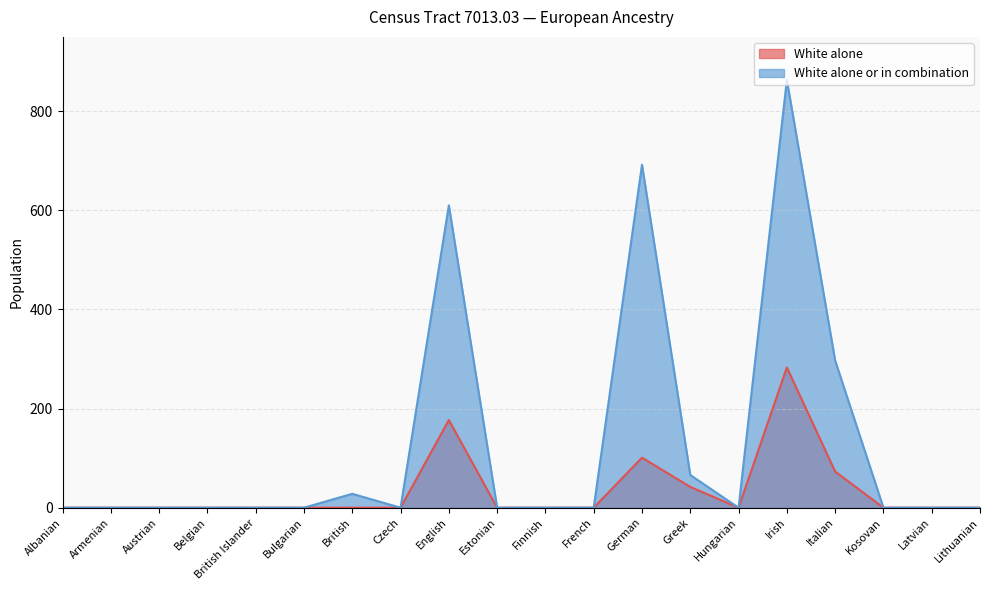

True or false: White alone and White alone or in combination cross at least once.

False